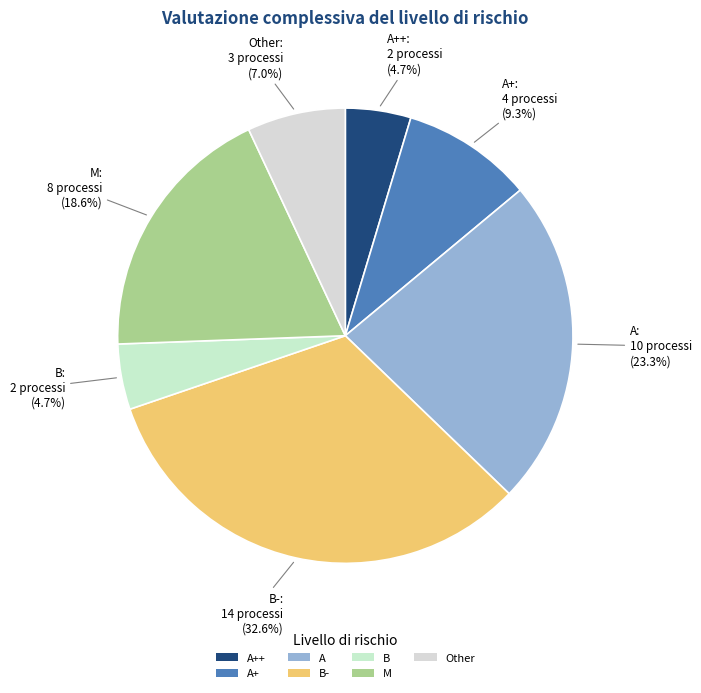

Does B account for over 50% of the chart?

No